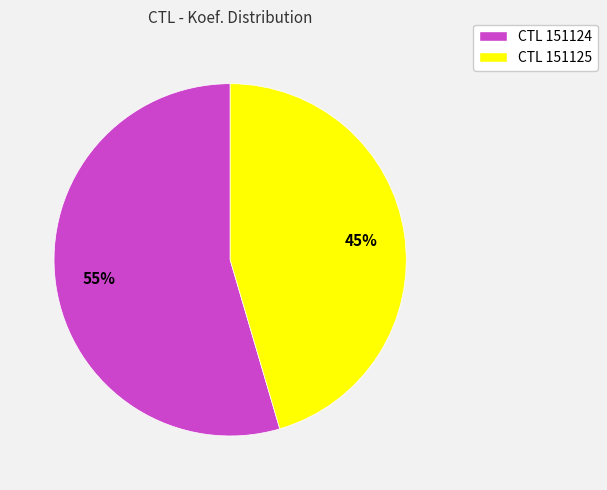

How many segments does this pie chart have?

2